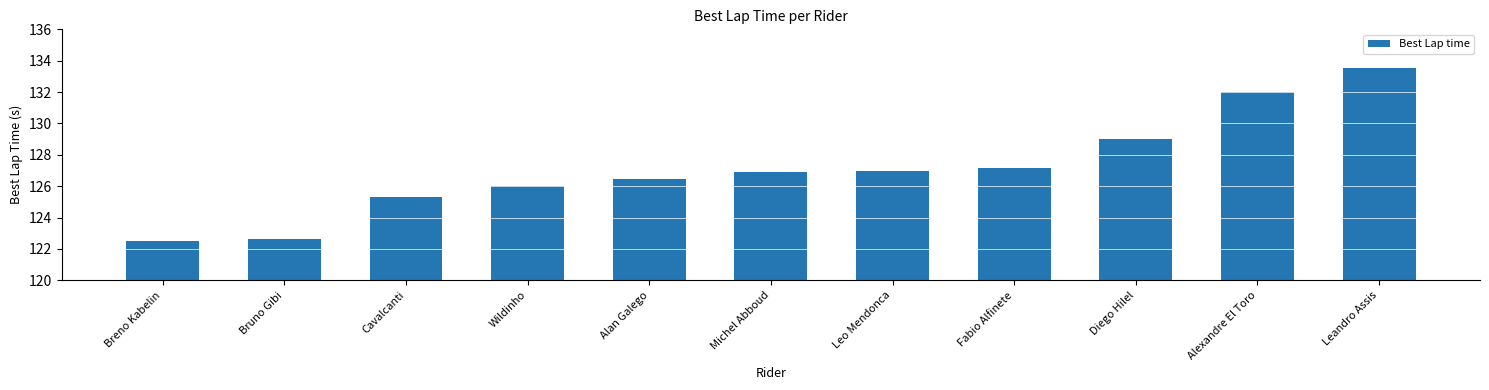

What is the maximum value shown in the chart?

133.5